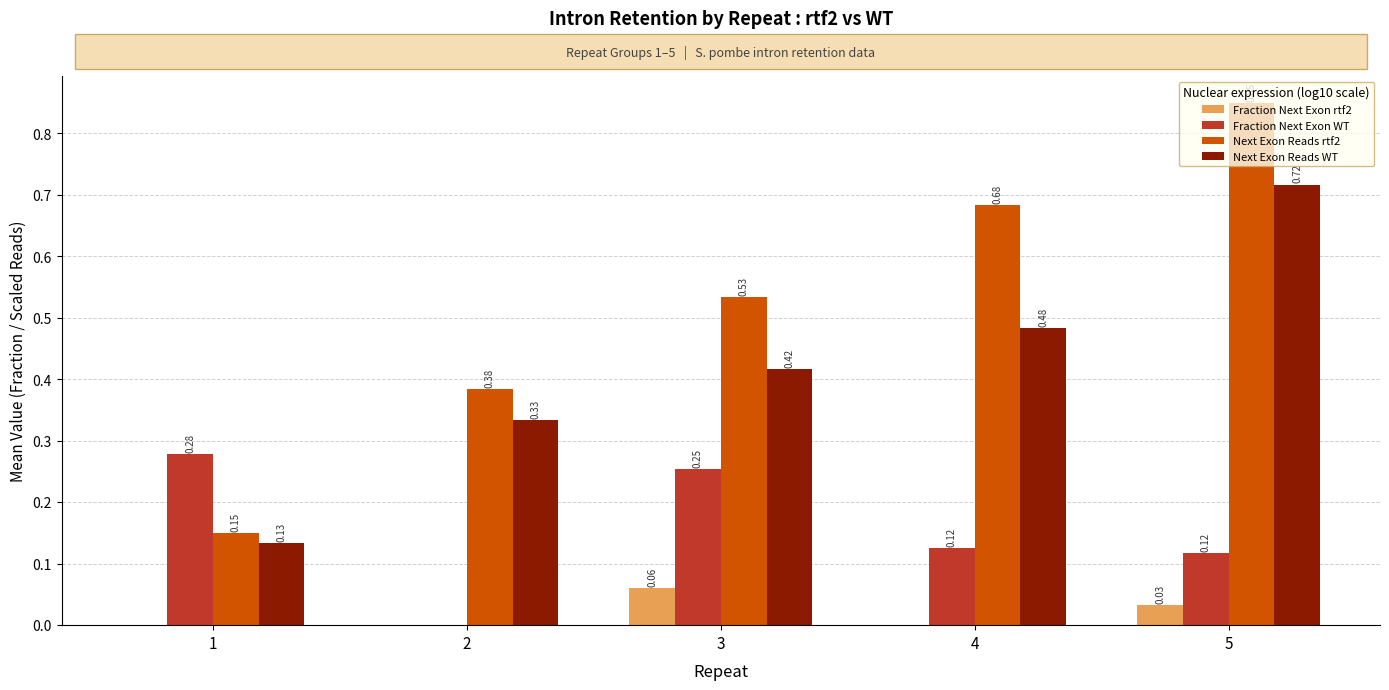

How many series are shown in this chart?

4